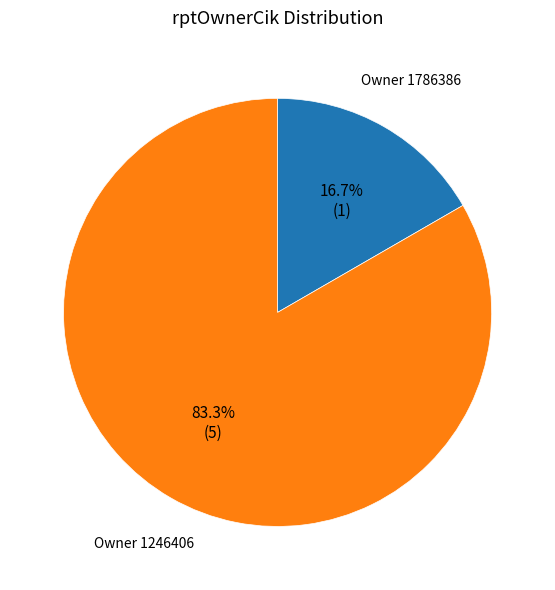

Is there a majority slice in this chart?

Yes